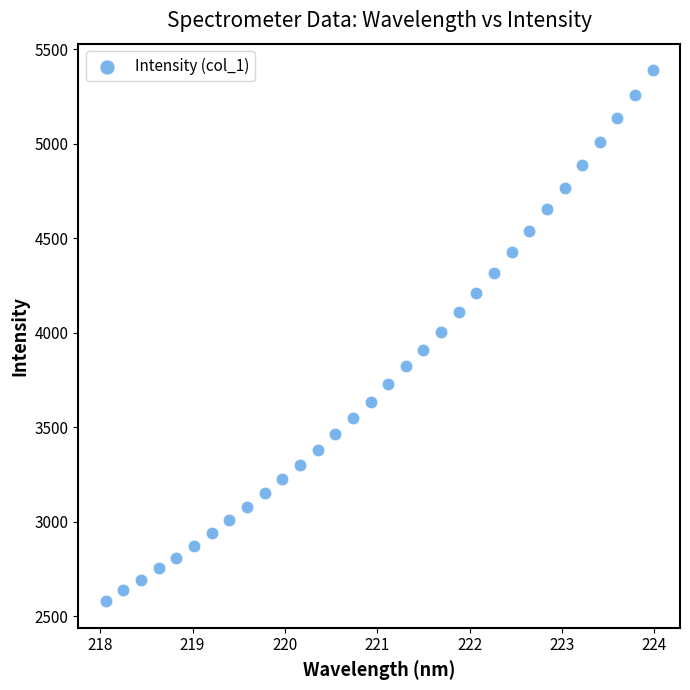

What is the range of X values (max minus min)?

5.9